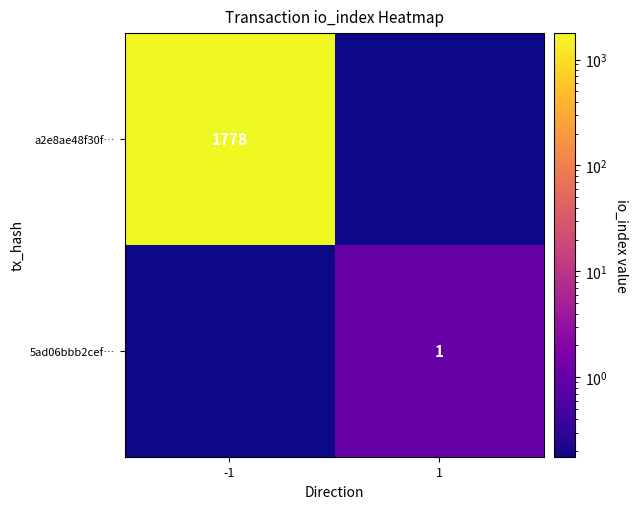

The 5ad06bbb2cef… series shows 1.0 at 1. True or false?

True